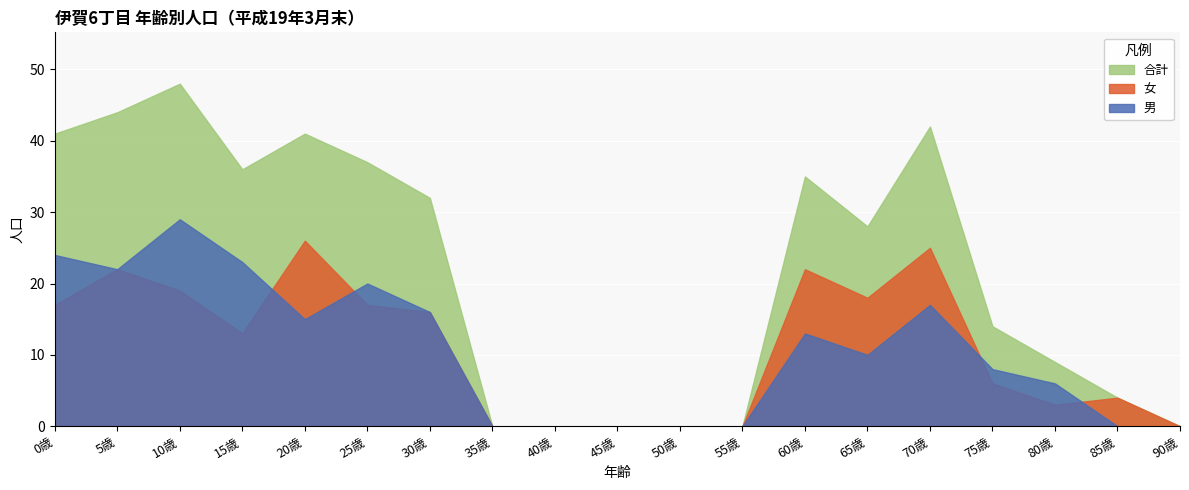

How many data points does each series have?

19